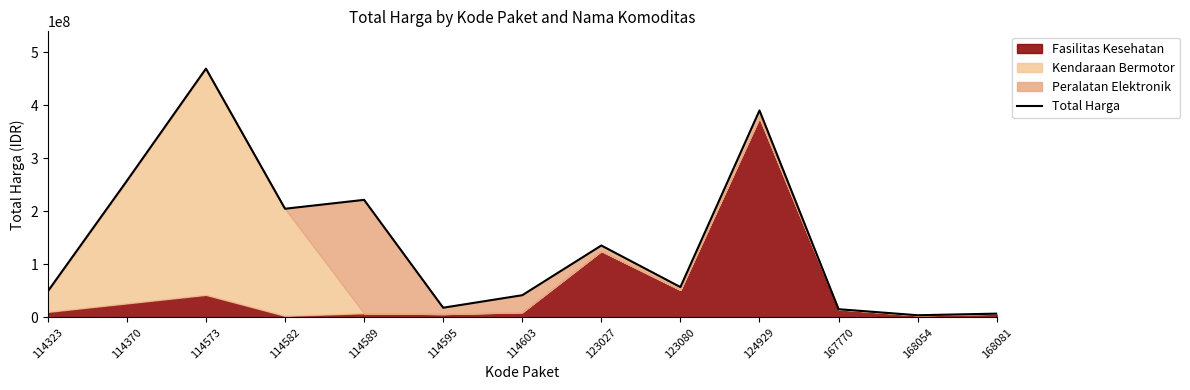

What is the sum of the values at 167770 and 114323?

63997484